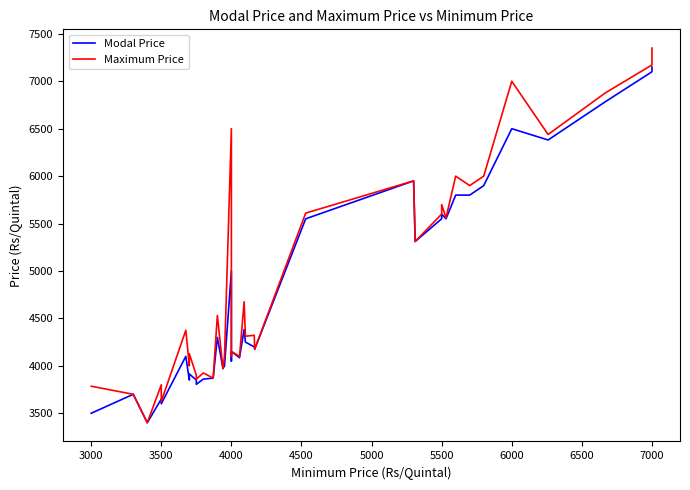

True or false: Maximum Price and Modal Price cross at least once.

False